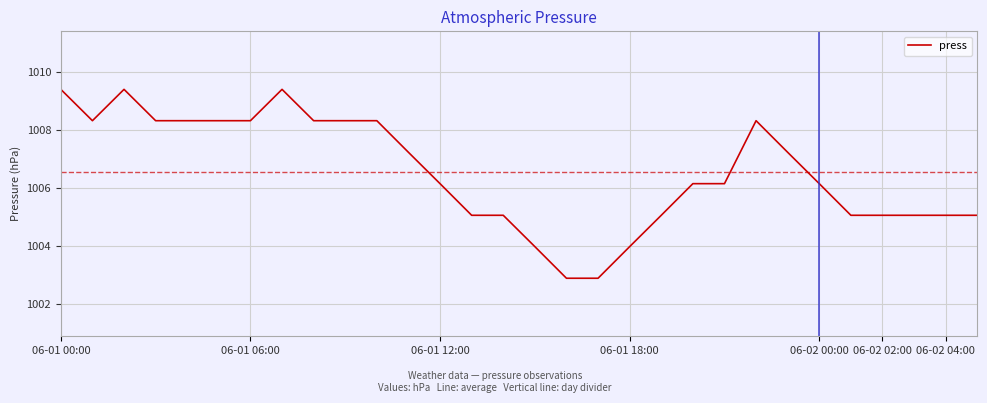

What is the maximum value shown in the chart?

1009.4